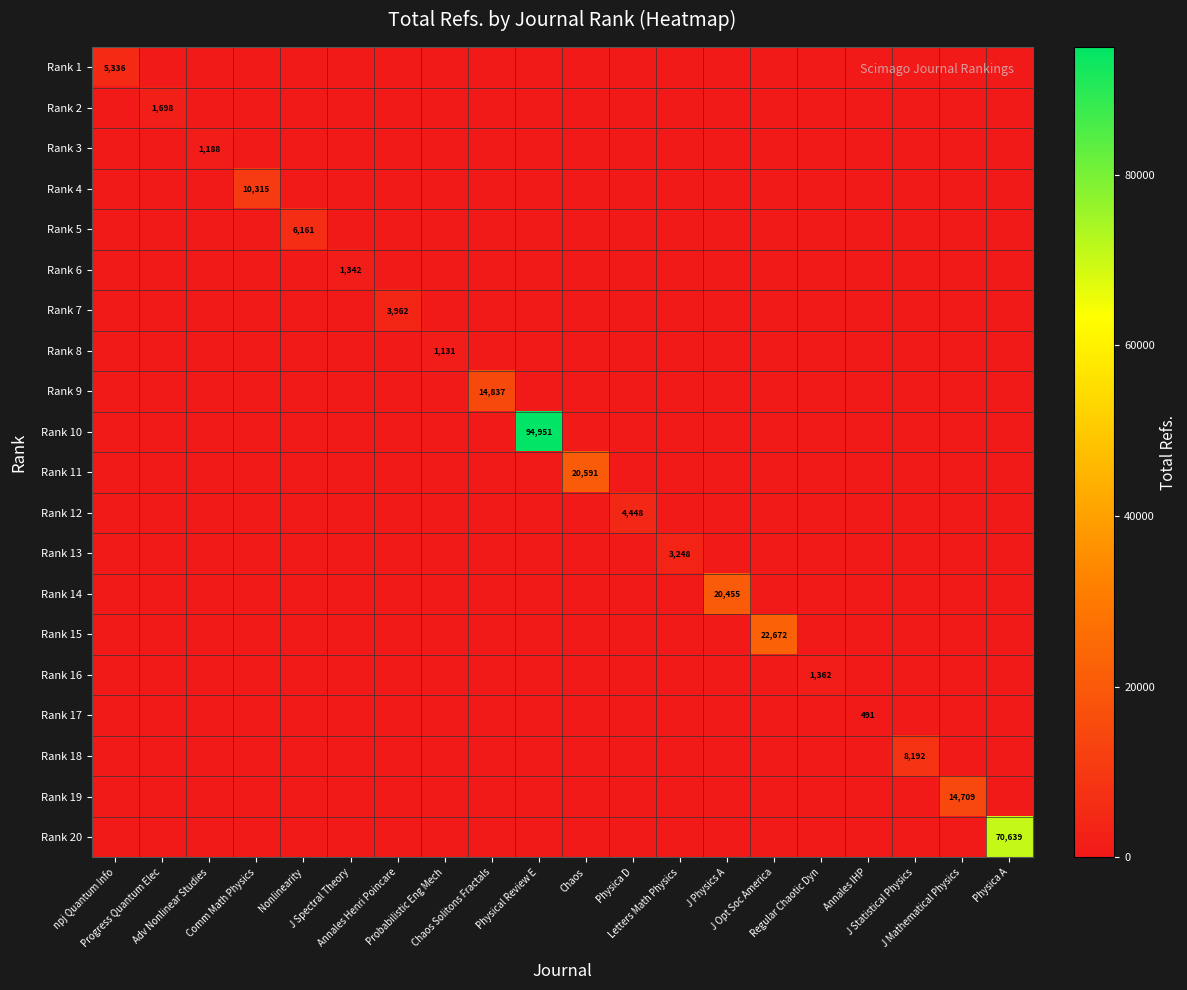

Is it true that Rank 20 equals 0 at Chaos Solitons Fractals?

True